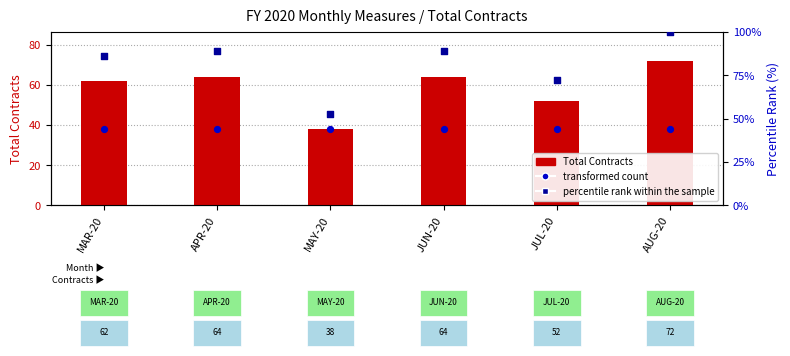

Which series reaches the minimum Y coordinate?

Total Contracts